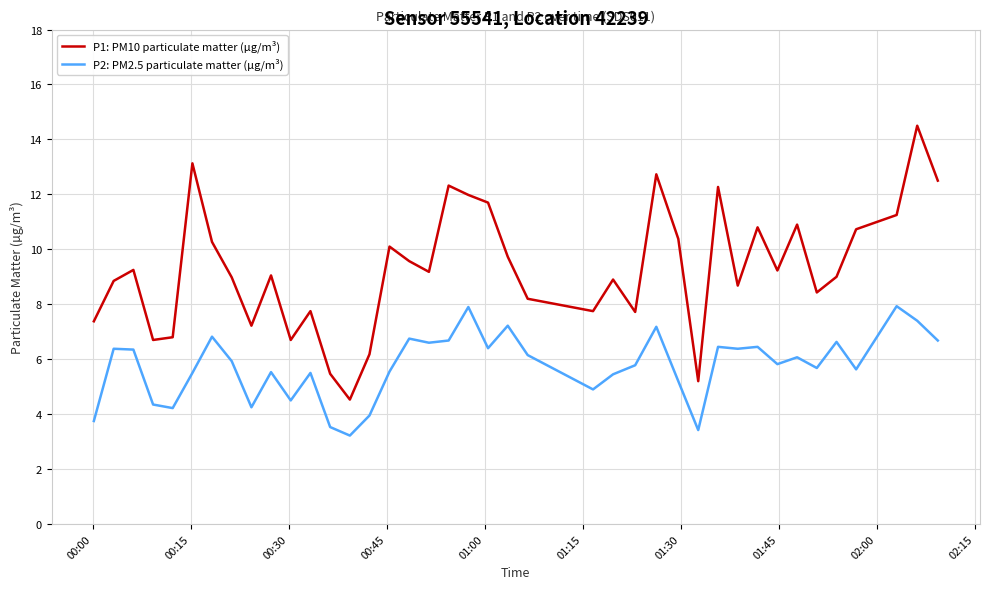

True or false: P1: PM10 particulate matter (µg/m³) and P2: PM2.5 particulate matter (µg/m³) intersect in this chart.

False